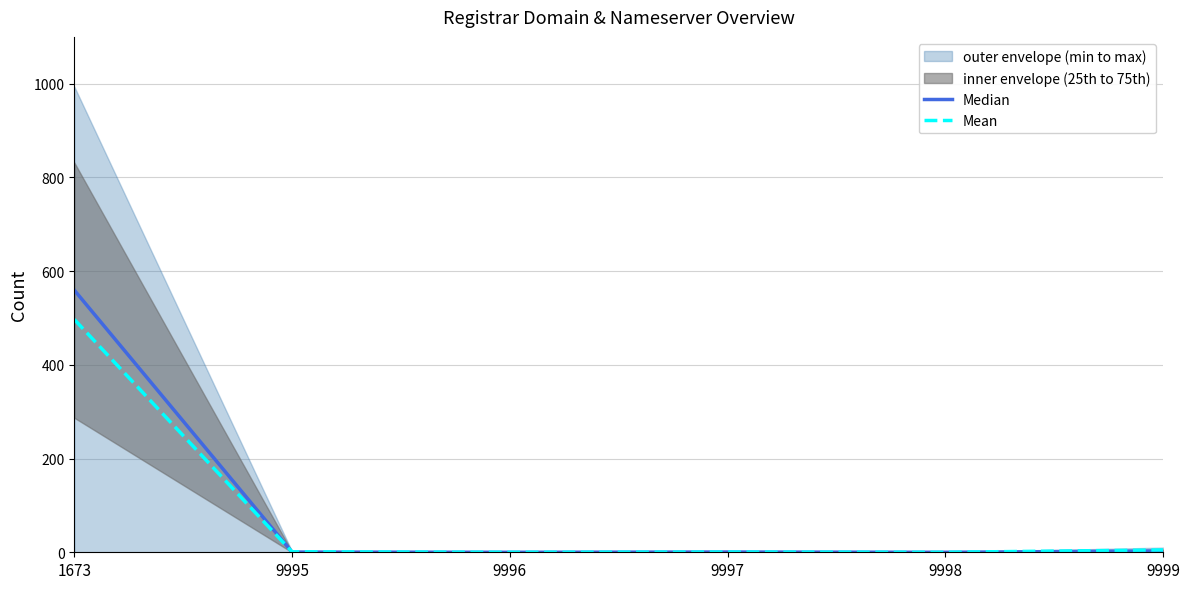

Between 1673 and 9996, which is larger?

1673